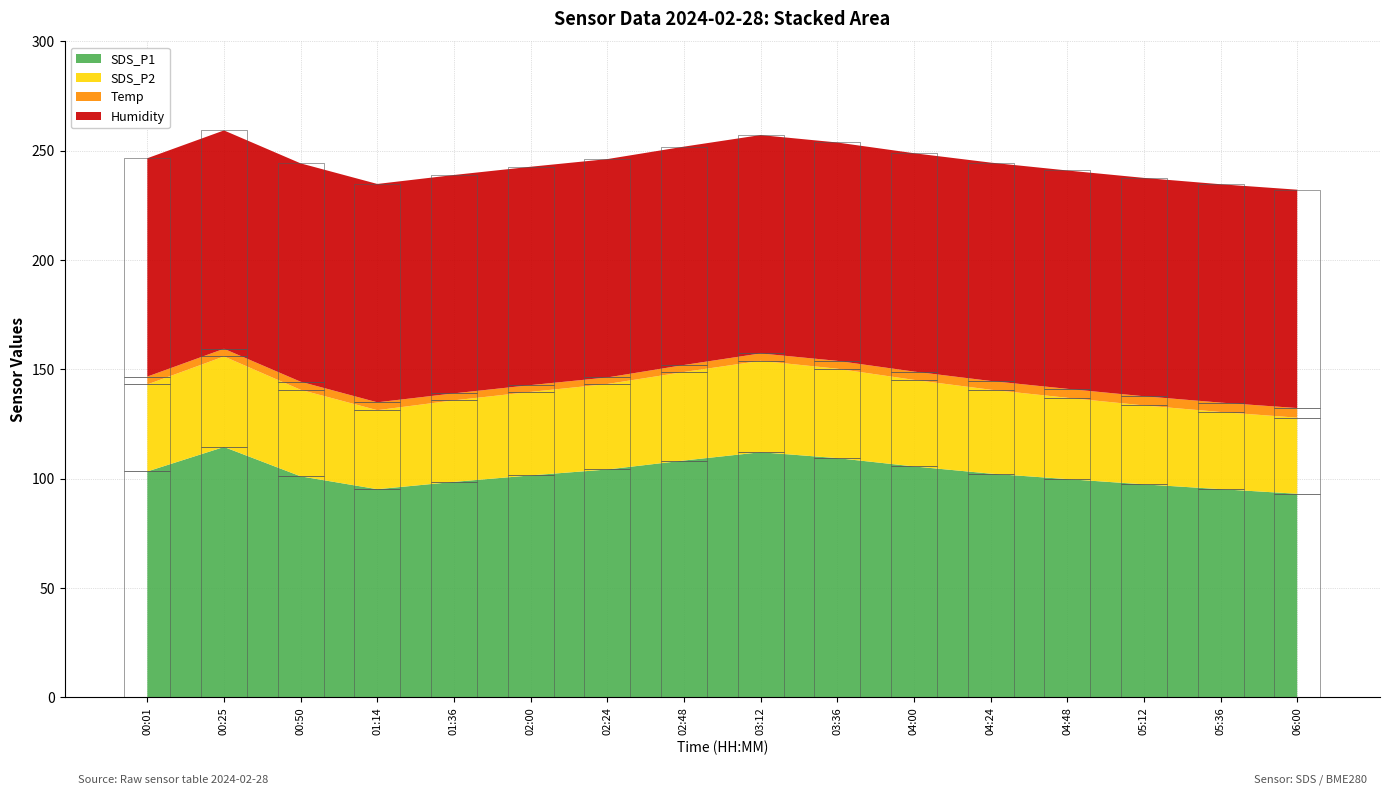

What is the minimum value shown in the chart?

3.0